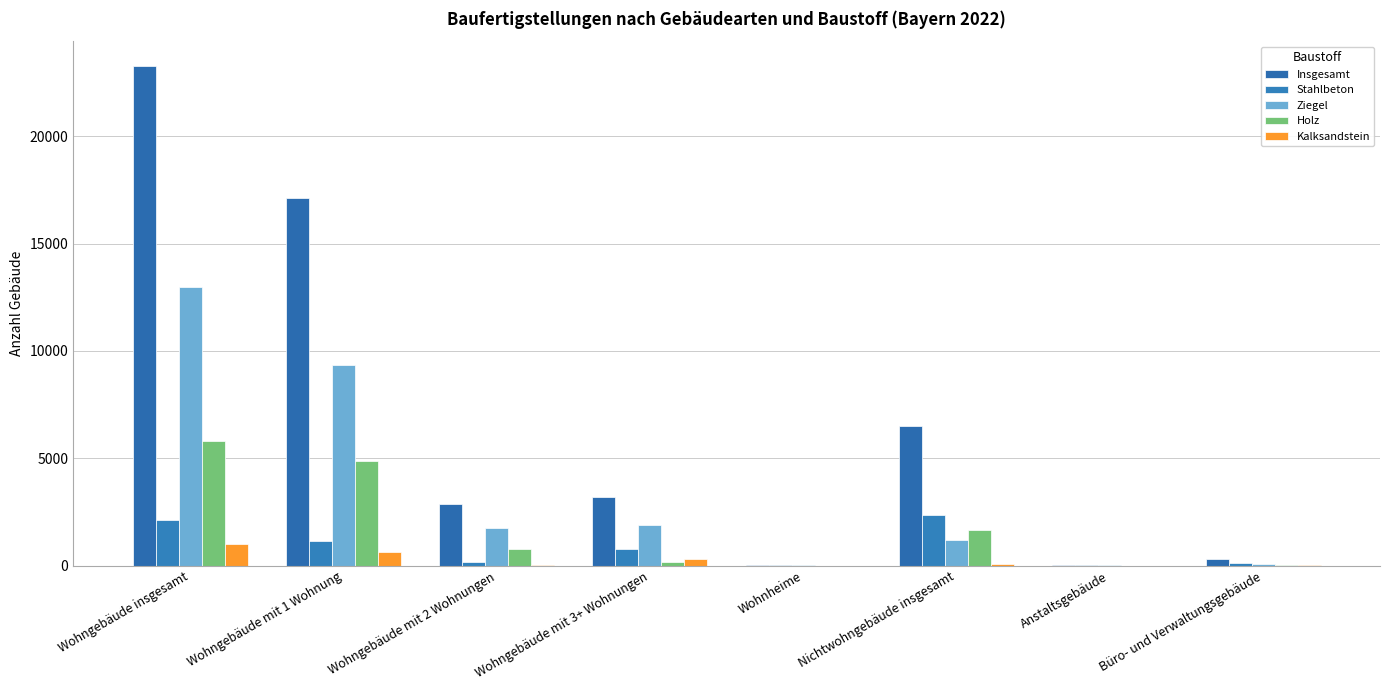

What is the lowest value of the Holz series?

2